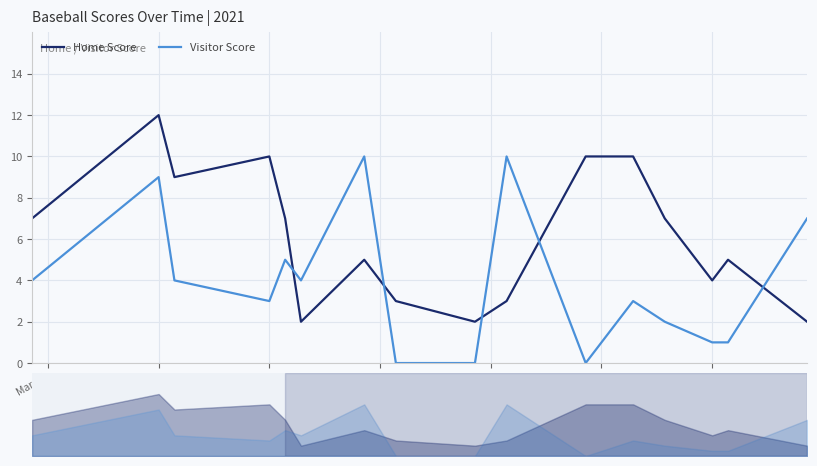

True or false: Visitor Score and Home Score cross at least once.

True